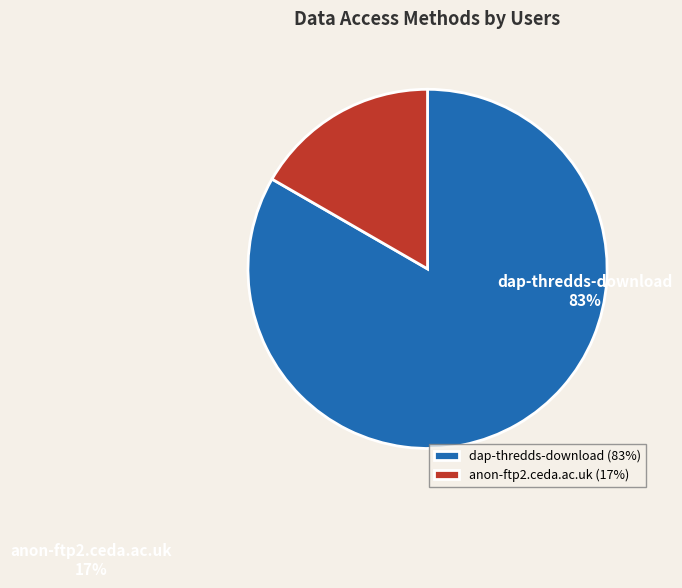

Which slice represents more than half of the pie?

dap-thredds-download